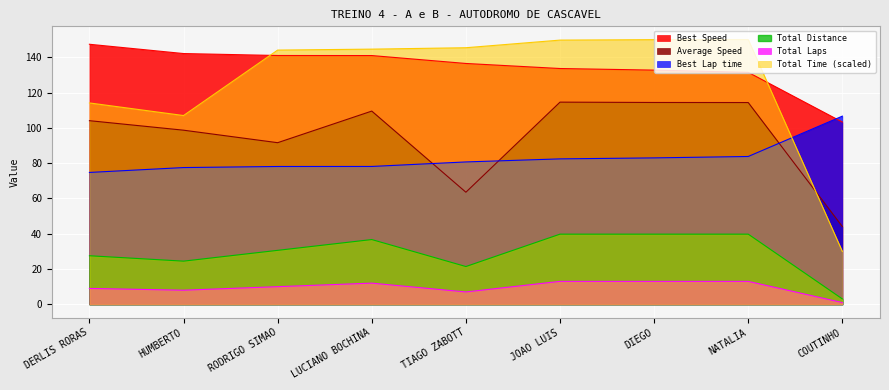

What is the value of the Best Speed point at the 7th from the left?

132.7